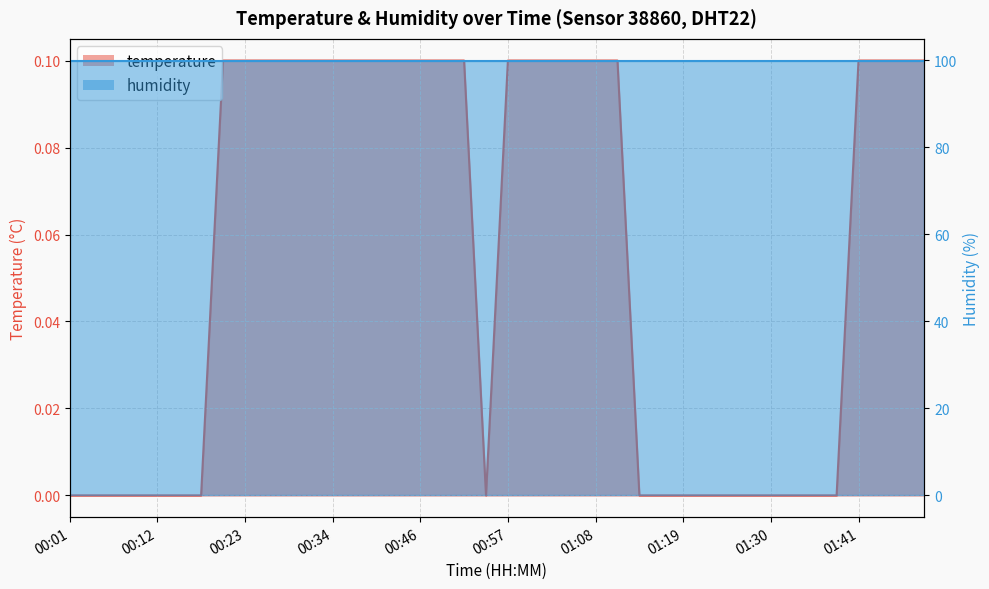

What is the label of the 32nd point from the left?

01:27